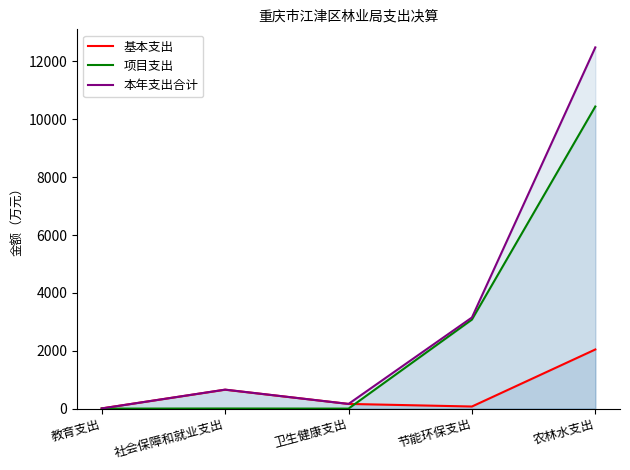

How many categories are shown in the chart?

5